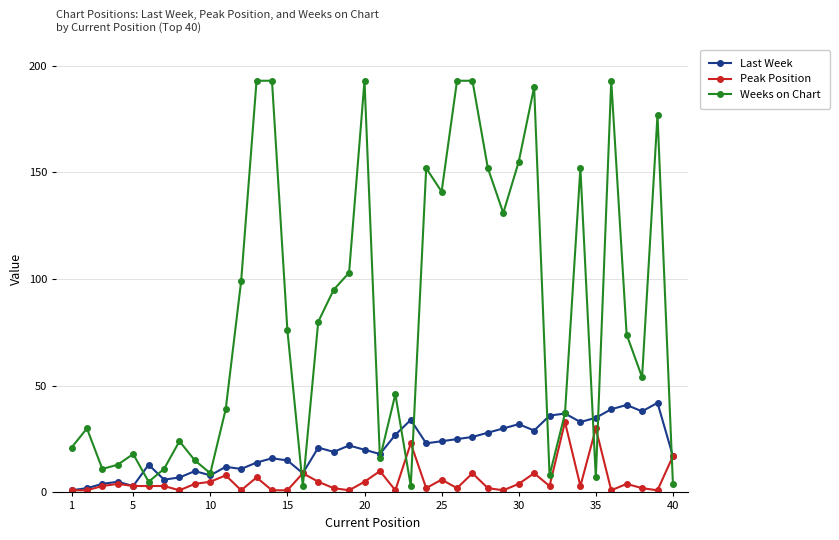

True or false: Peak Position has more than 0 points higher than both neighbors.

True